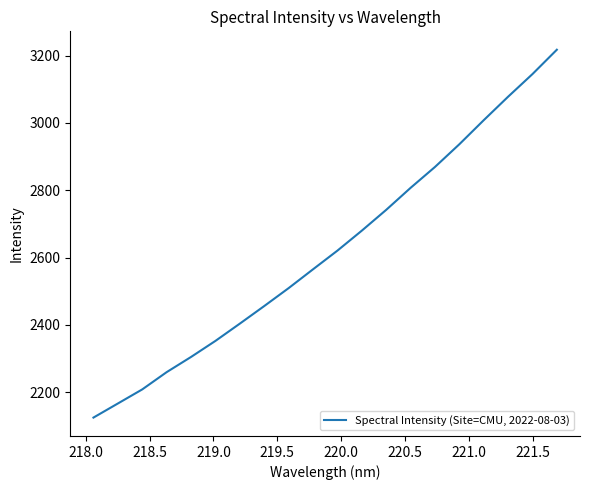

What is the difference between the maximum and minimum values?

1092.8